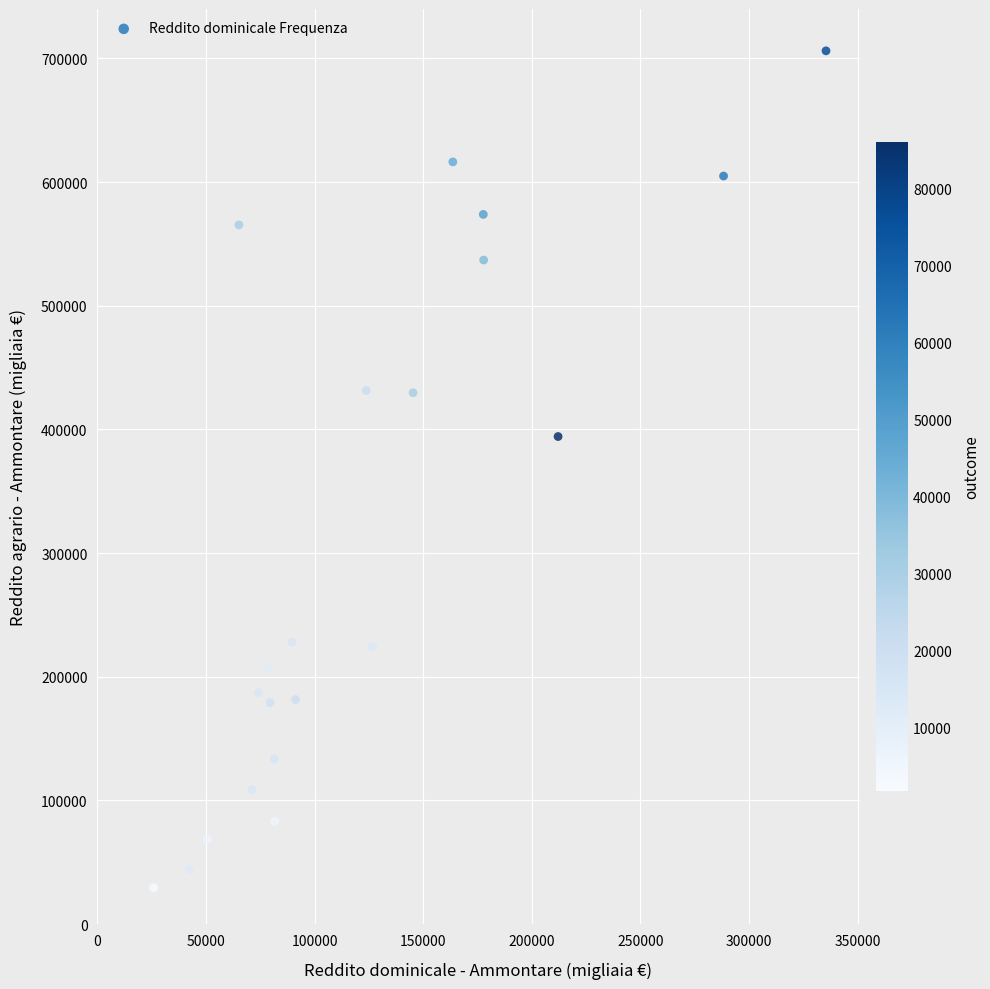

What Y value in the scatter plot is closest to 367837?

394276